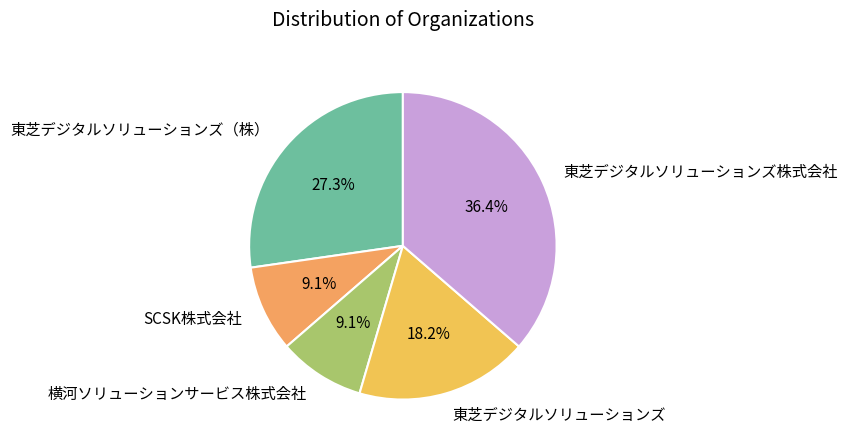

Which category has the biggest portion of the pie?

東芝デジタルソリューションズ株式会社